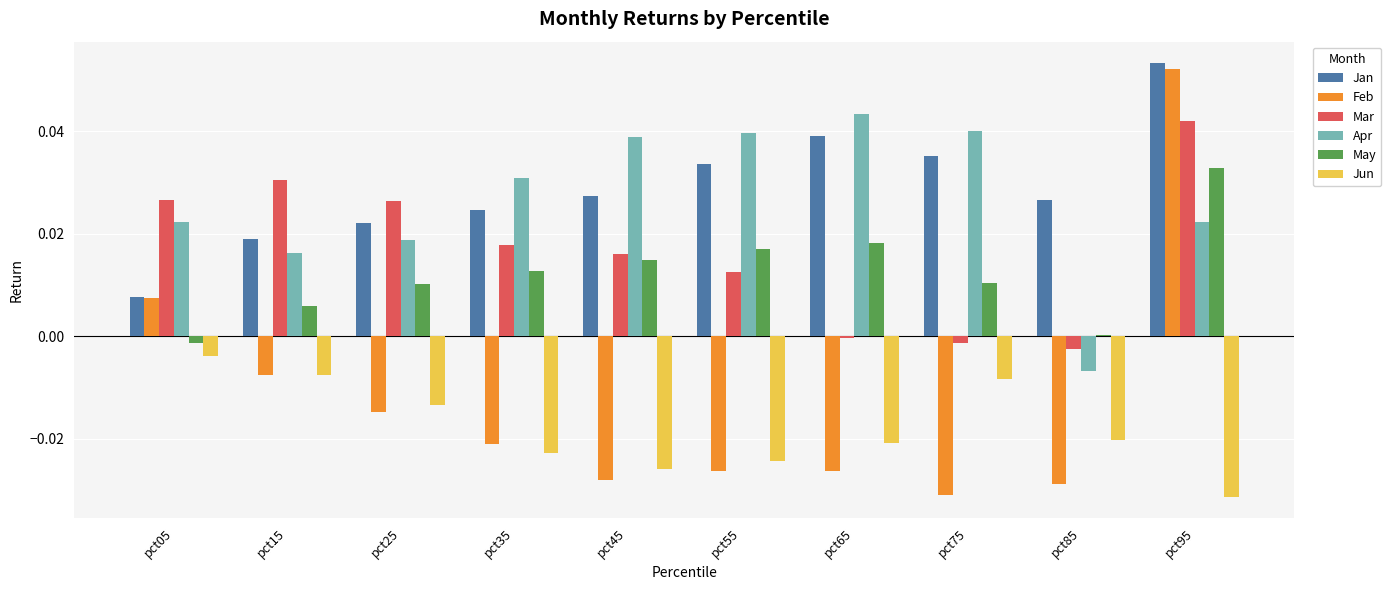

At which category is the sum across all series the highest?

pct95